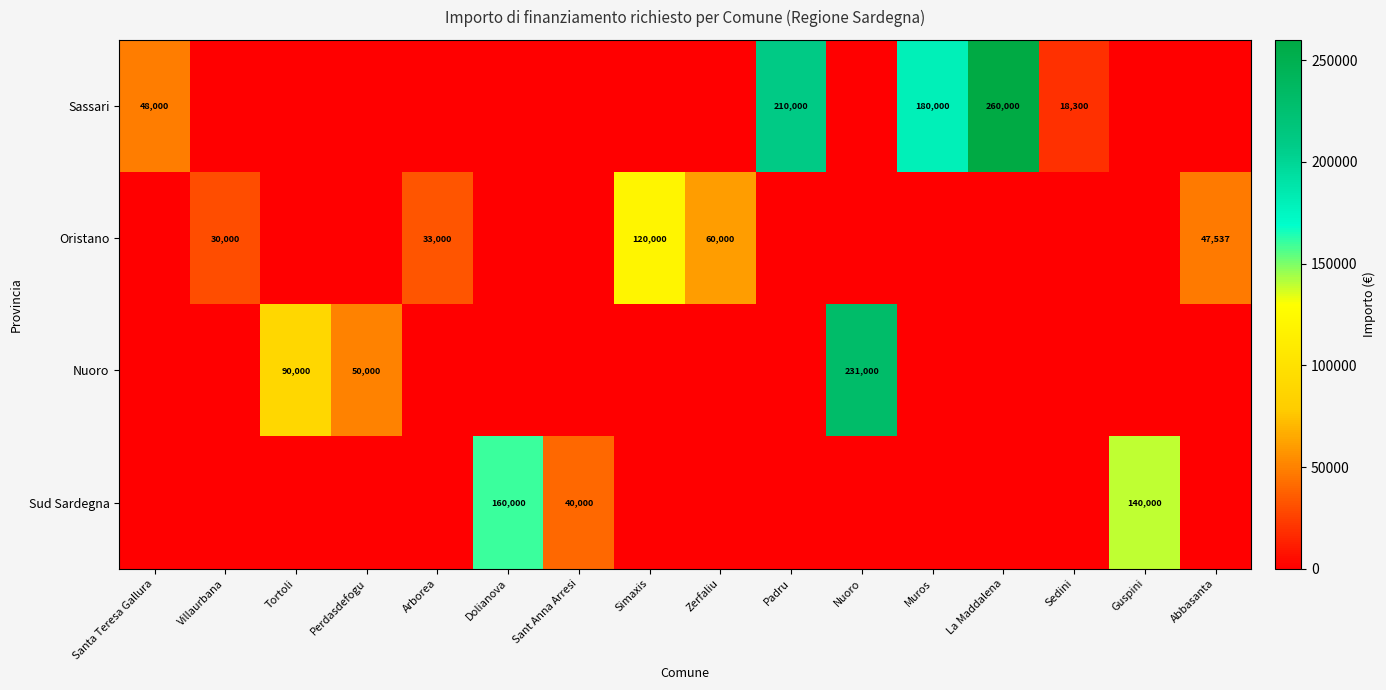

True or false: Oristano has a value of 30000 at Villaurbana.

True